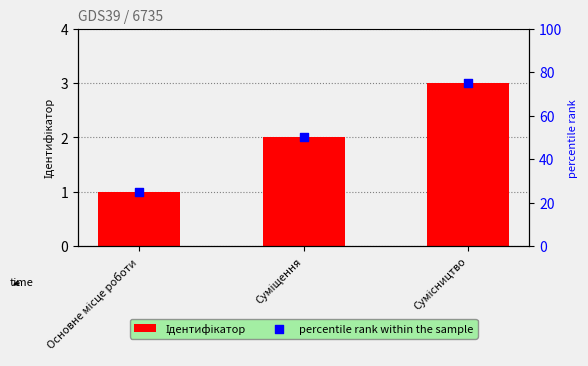

Which series has the largest Y range (max minus min)?

percentile rank within the sample